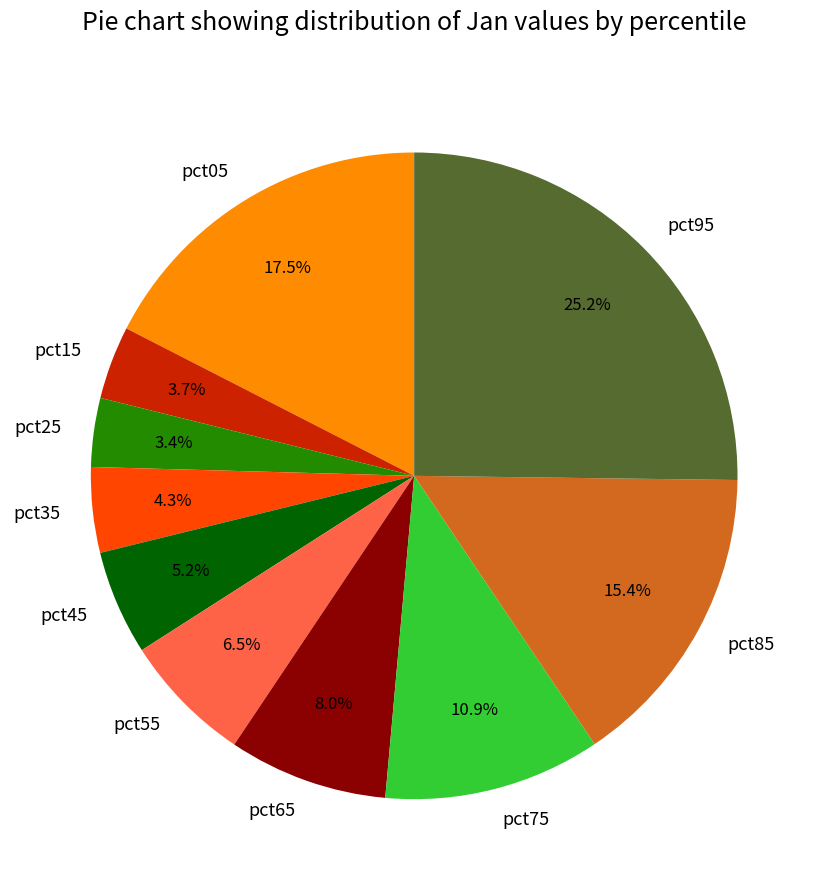

Approximately how many times larger is the value at pct95 compared to pct05?

1.4